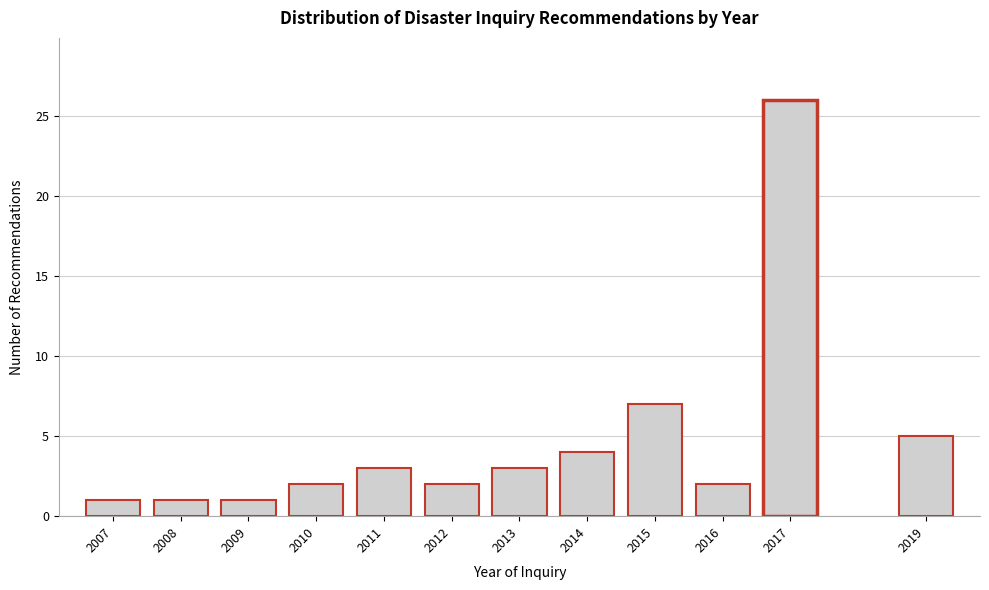

Reading left to right, transcribe all the data shown in this chart.

1	1	1	2	3	2	3	4	7	2	26	5